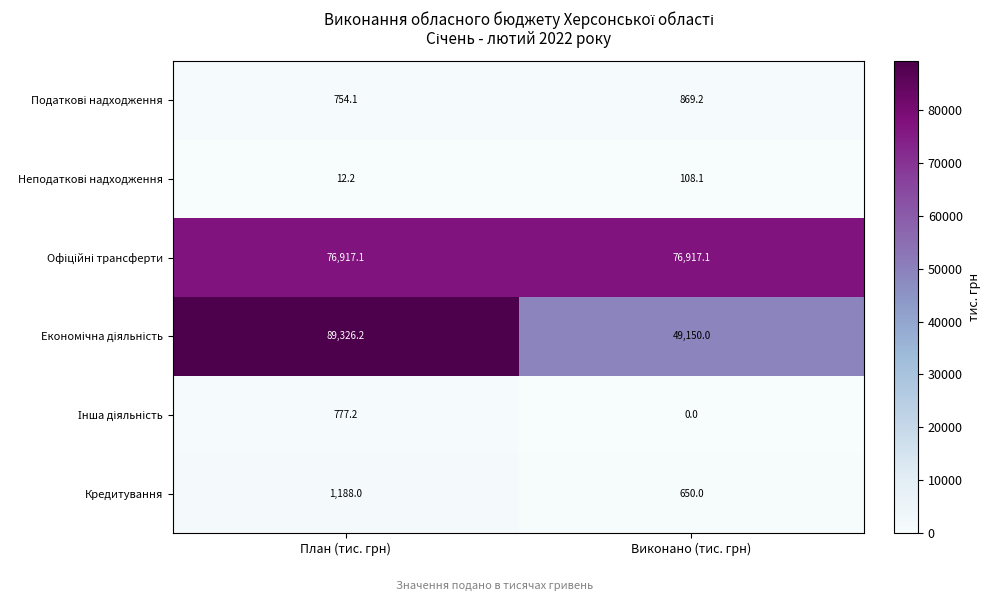

What is the sum of all Кредитування values?

1838.0